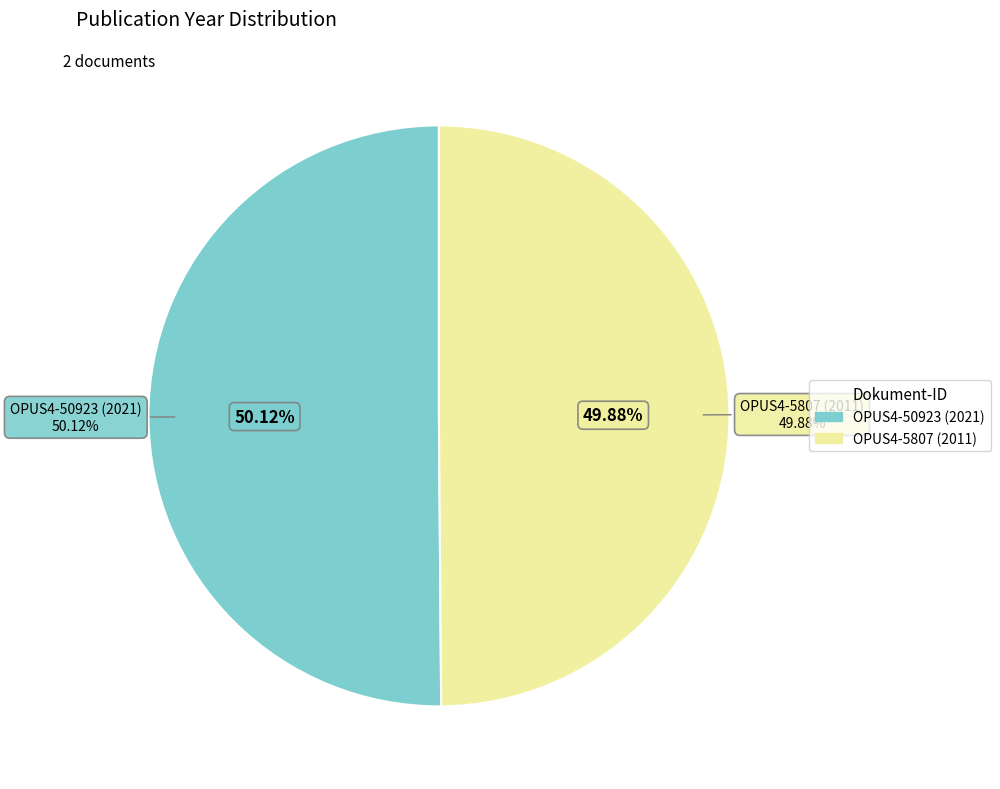

Rank the categories by value from highest to lowest.

OPUS4-50923 (2021), OPUS4-5807 (2011)